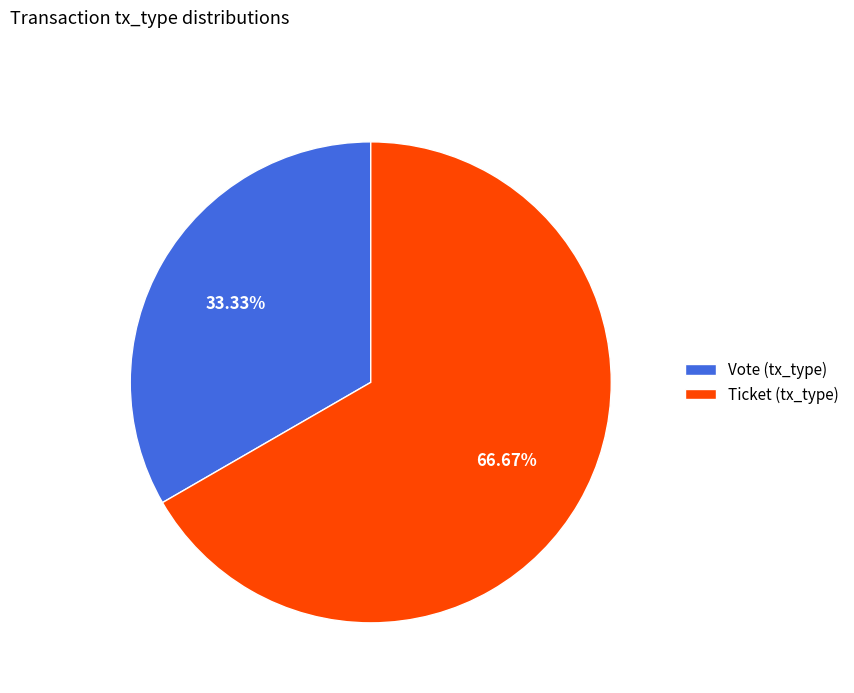

Is the sum of Vote (tx_type) and Ticket (tx_type) greater than half?

Yes